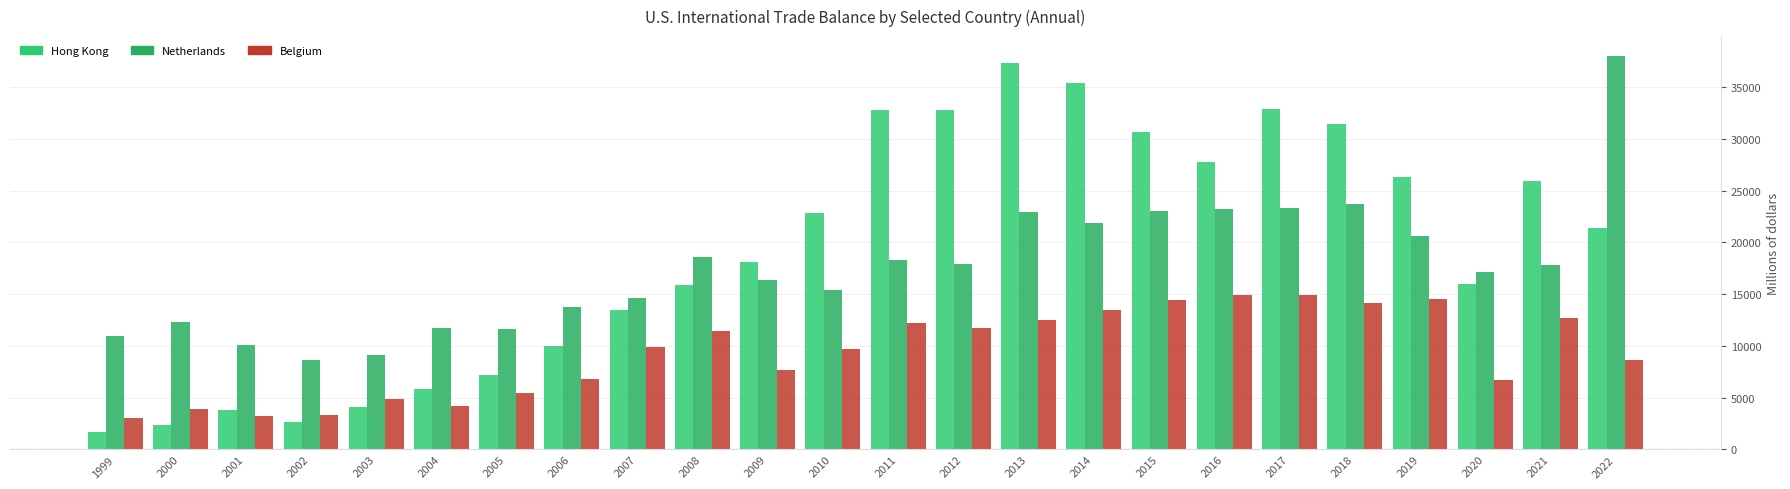

How many bars are there in each group?

3